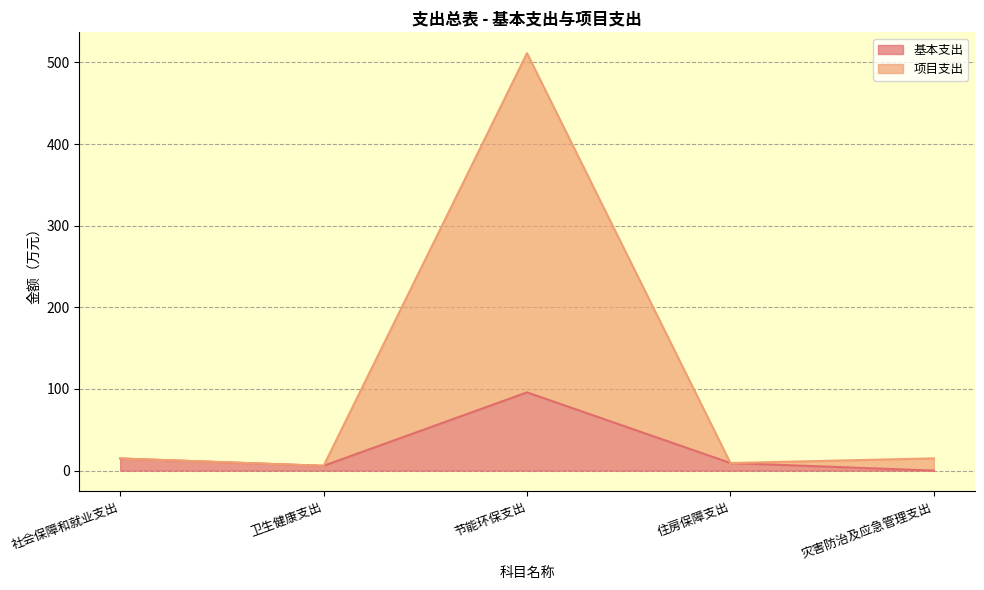

At how many categories does at least one series exceed 75?

1